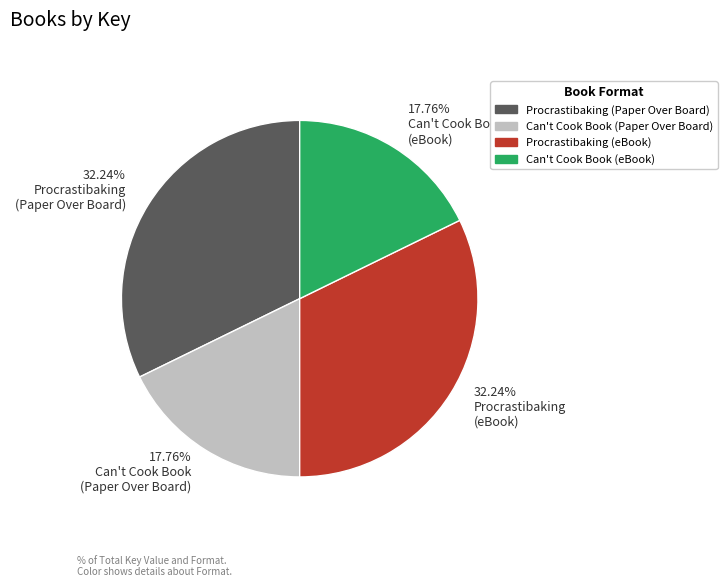

Is there any slice that represents more than half of the pie?

No